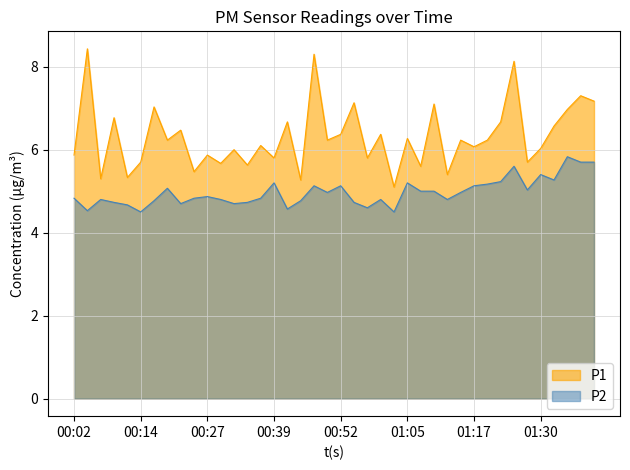

What are all the series names shown in the legend?

P1, P2